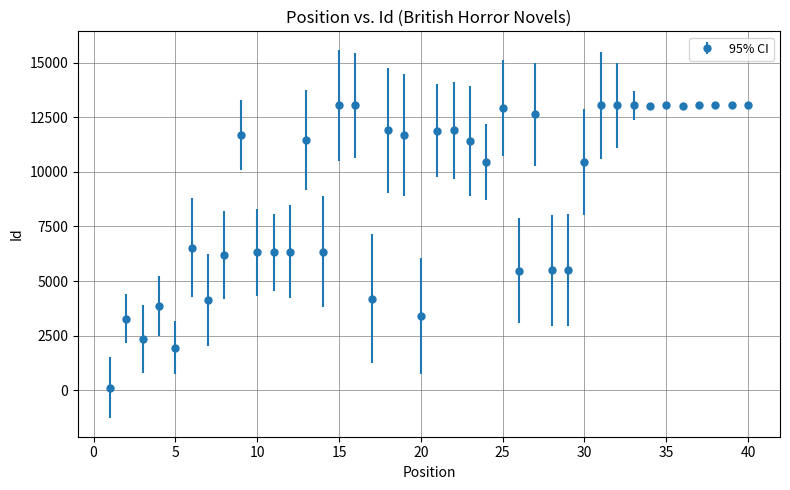

What is the difference between the maximum and minimum values?

12962